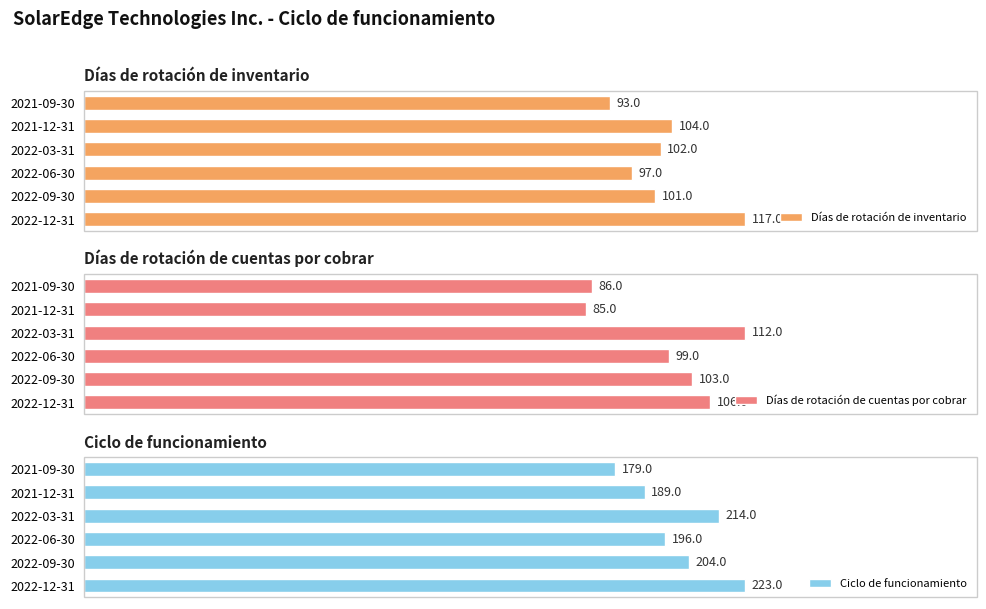

At which label is Días de rotación de inventario closest to 105?

2021-12-31